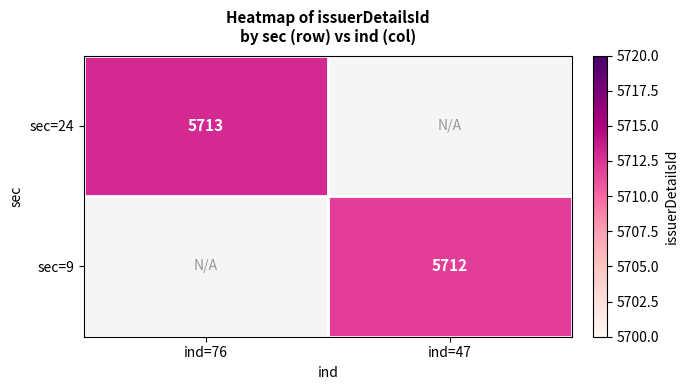

Is the value of sec=24 at ind=76 greater than the value of sec=9 at ind=47?

Yes